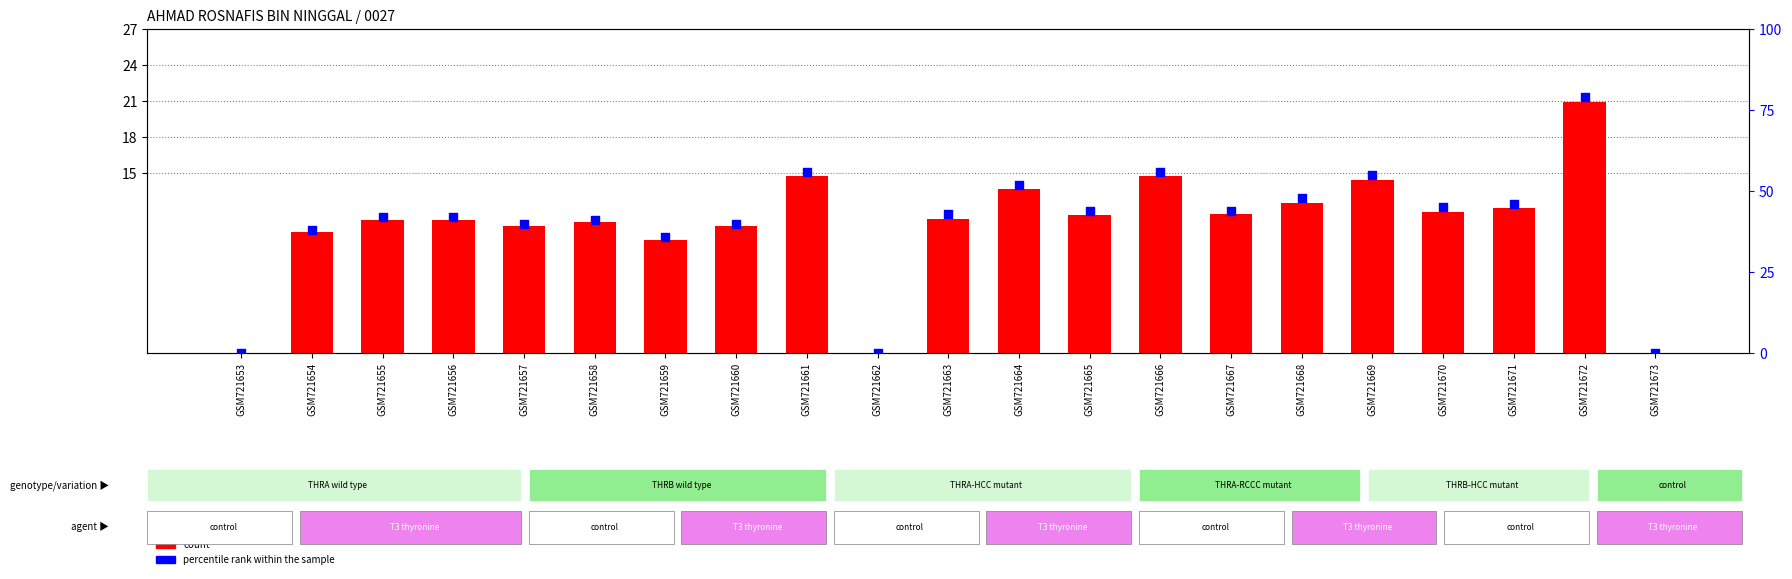

Which series has the largest Y range (max minus min)?

percentile rank within the sample